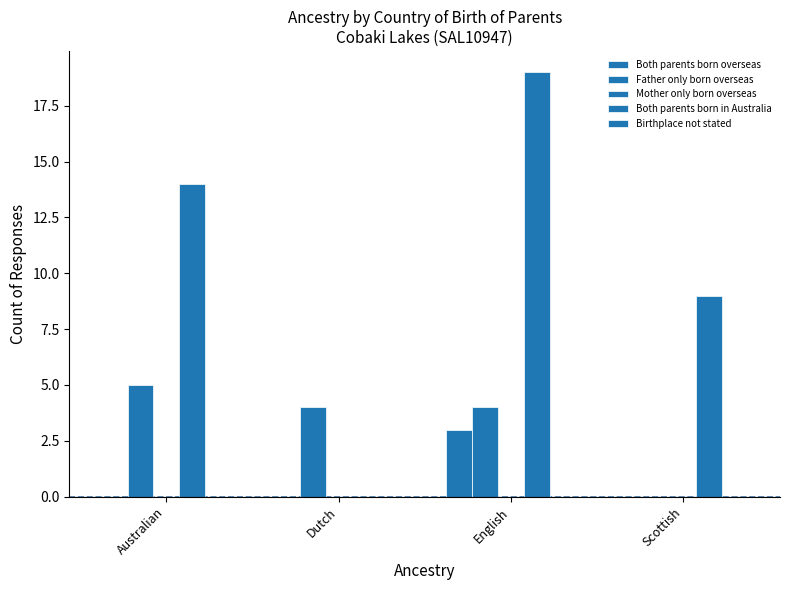

How many groups of bars are there?

4